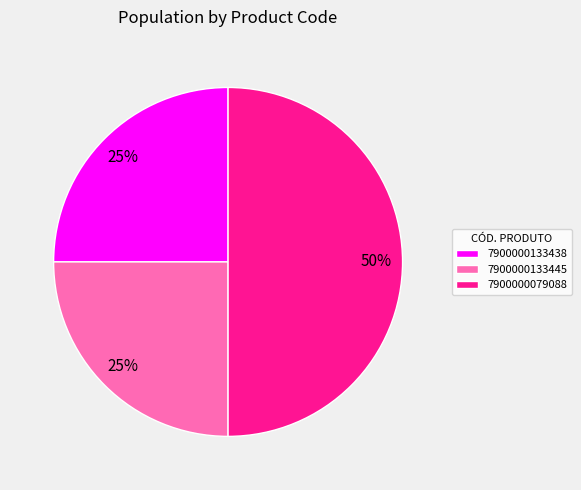

What percentage is the 7900000079088 slice, to the nearest percent?

50%